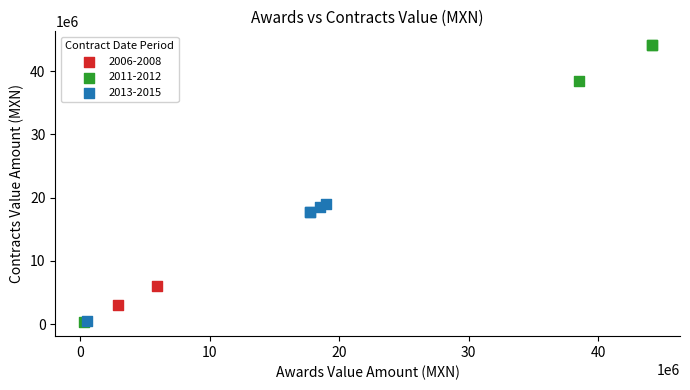

Which series has the largest Y range (max minus min)?

2011-2012